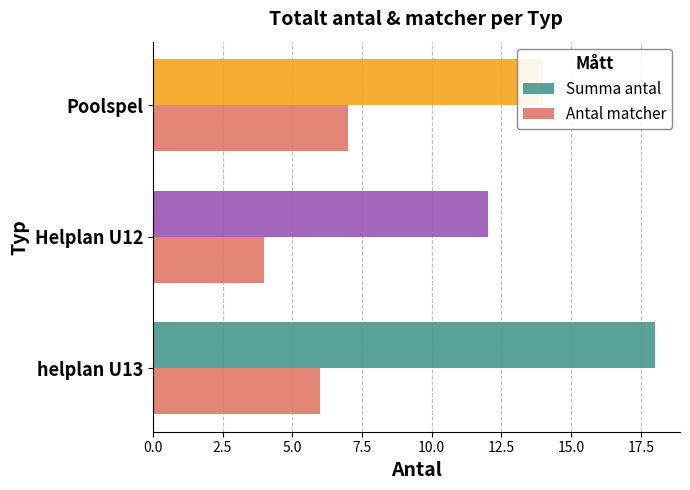

What is the difference between the maximum and second lowest values in the Summa antal series?

4